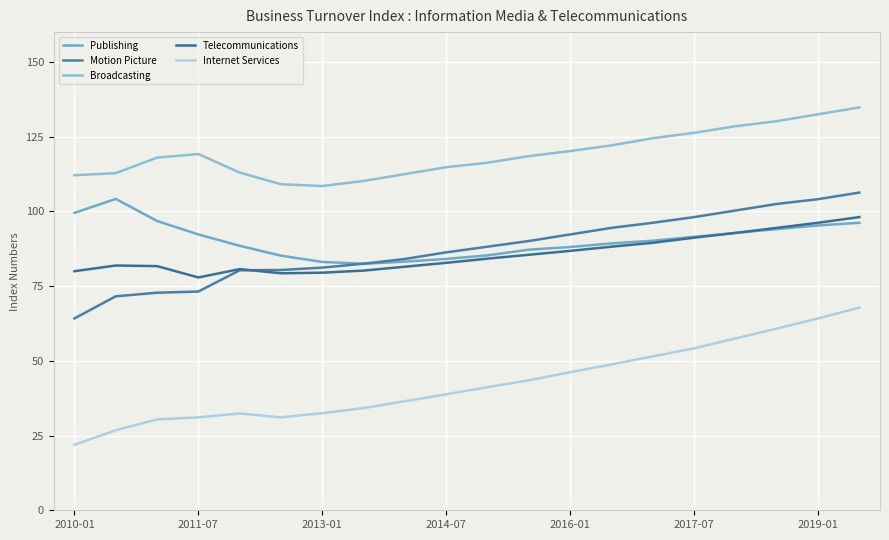

How many lines are shown in the chart?

5